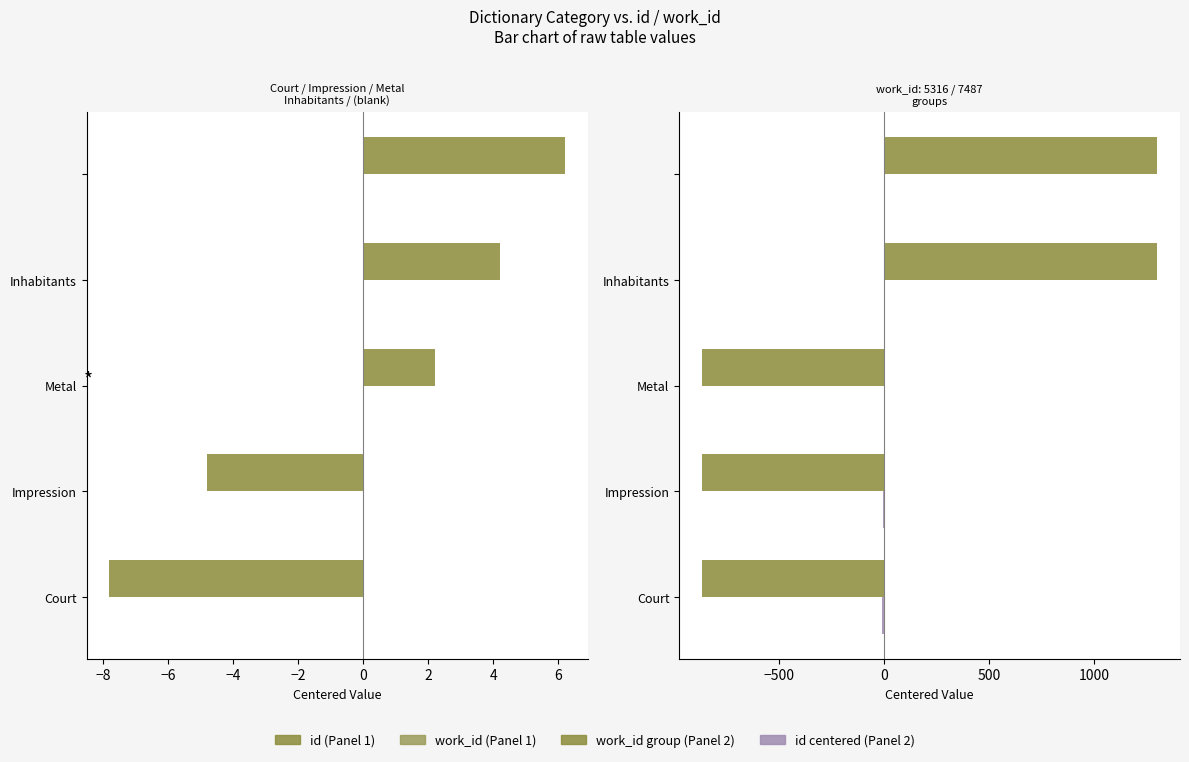

What is the value of the work_id bar at the 4th from the left?

0.3